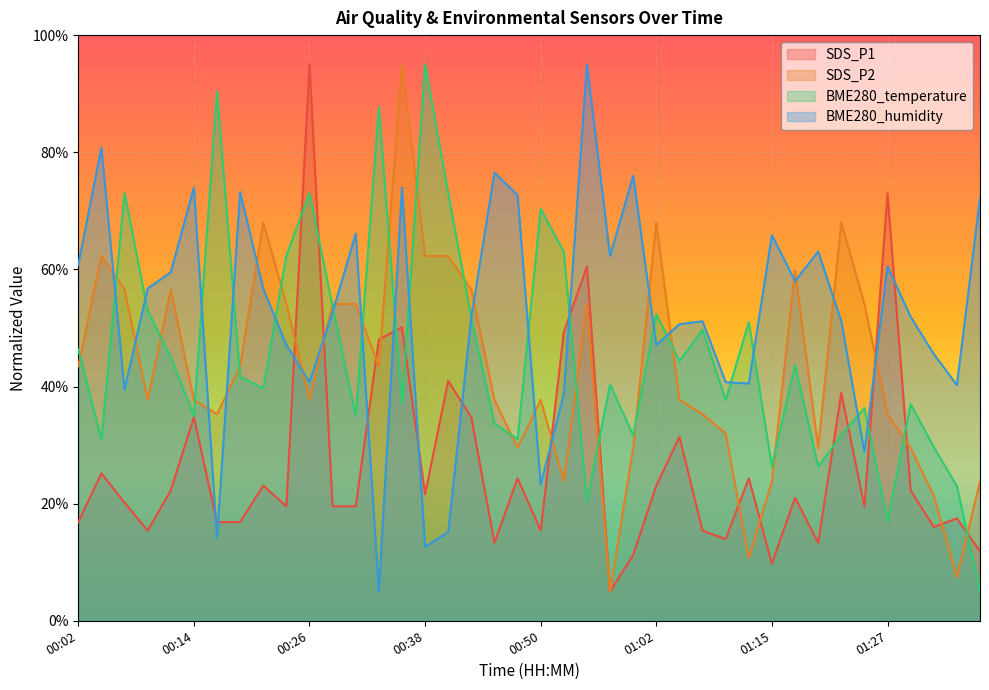

At which category does the chart reach its peak across all series?

00:26